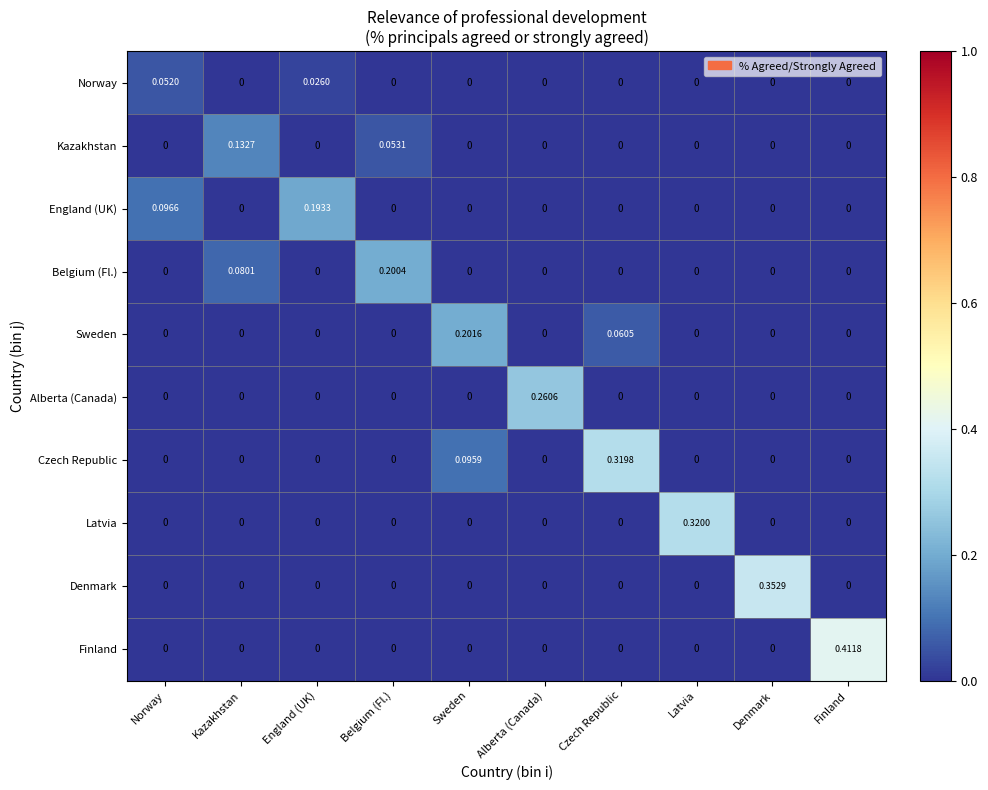

List the series in order of their peak value, highest first.

Finland, Denmark, Latvia, Czech Republic, Alberta (Canada), Sweden, Belgium (Fl.), England (UK), Kazakhstan, Norway